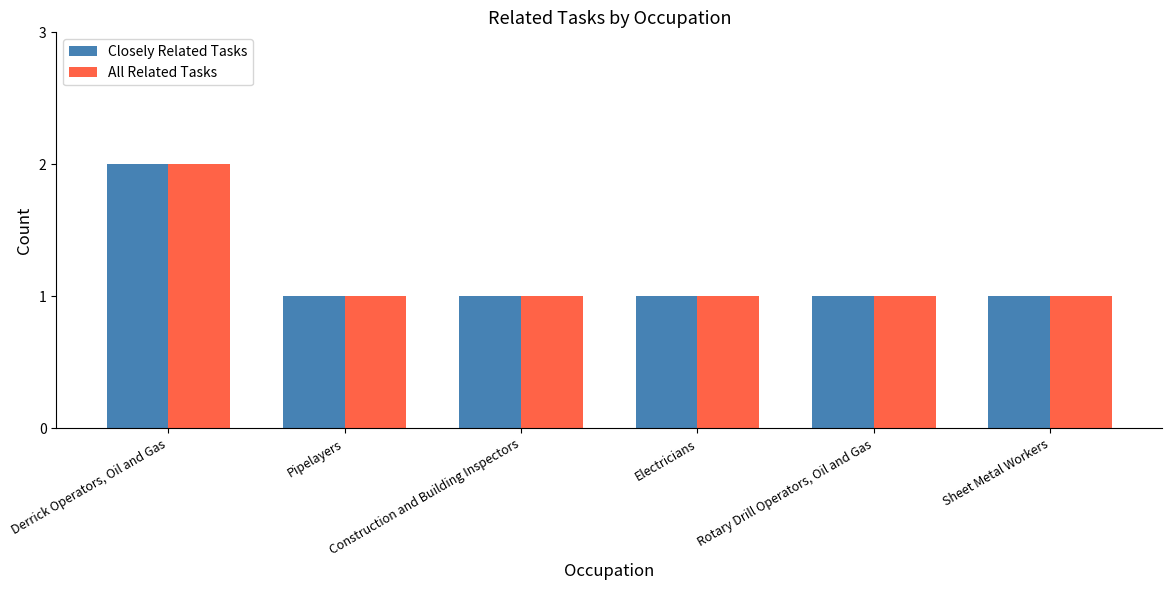

What is the smallest value displayed?

1